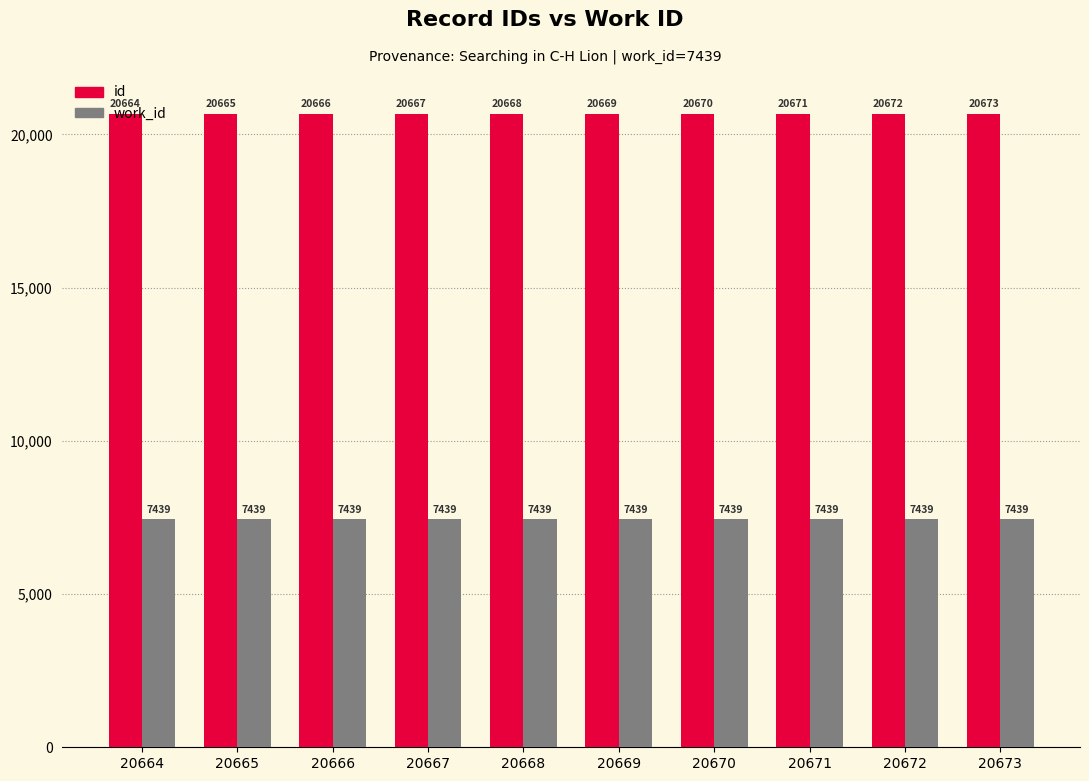

What is the difference between the maximum and minimum values in the id series?

9